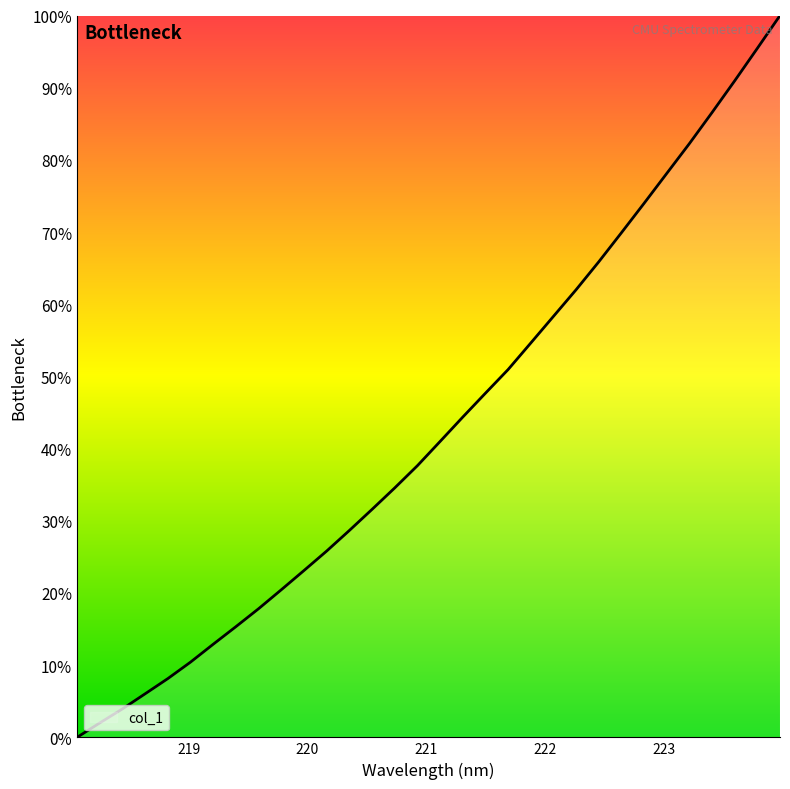

What is the difference between the maximum and minimum values?

100.0